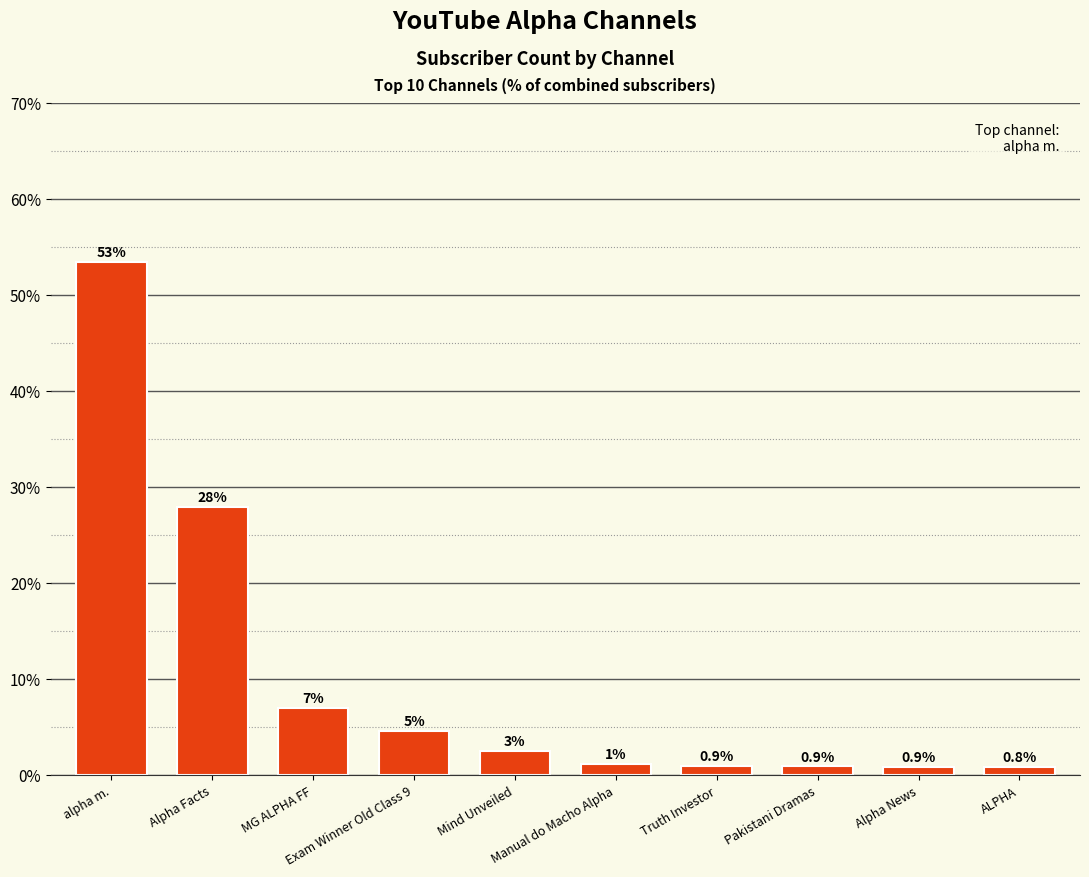

What is the change in value from Alpha Facts to Truth Investor?

-27.0